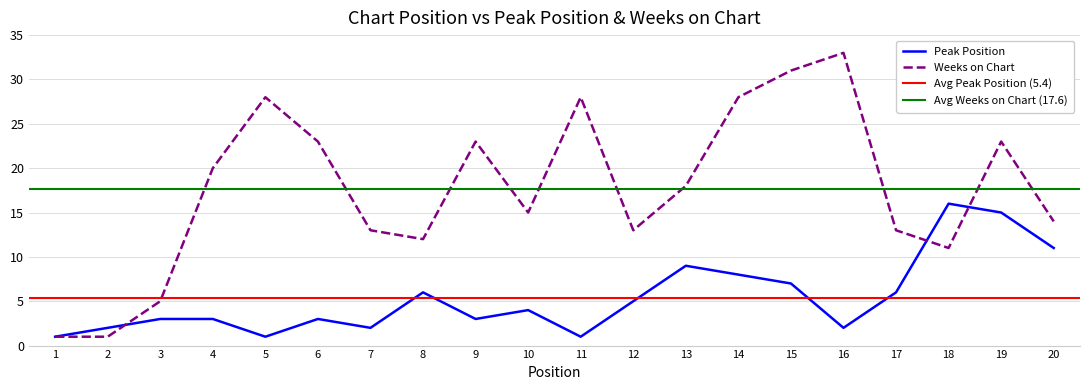

Which label corresponds to the smallest value in the chart?

1